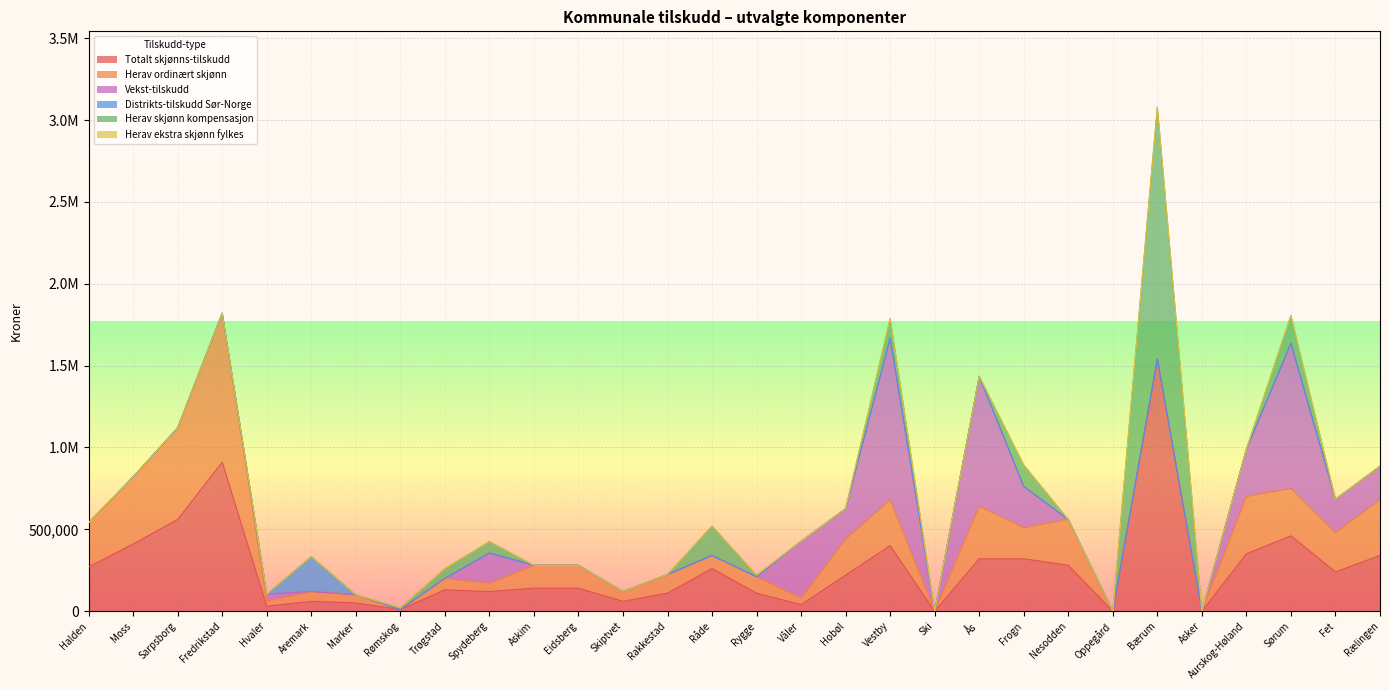

Rank the categories by Herav ordinært skjønn value from lowest to highest.

Rømskog, Ski, Oppegård, Bærum, Asker, Hvaler, Våler, Marker, Spydeberg, Aremark, Skiptvet, Trøgstad, Råde, Rygge, Rakkestad, Askim, Eidsberg, Frogn, Hobøl, Fet, Halden, Vestby, Nesodden, Sørum, Ås, Rælingen, Aurskog-Høland, Moss, Sarpsborg, Fredrikstad